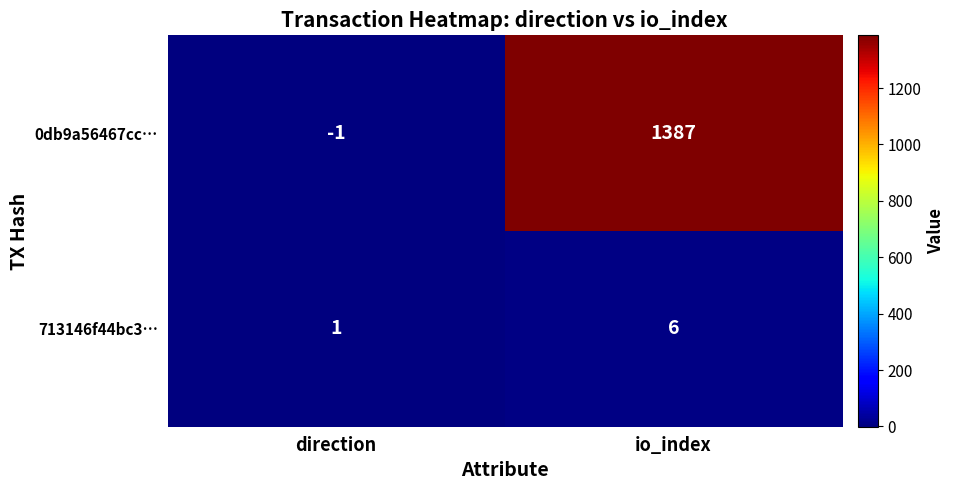

The 713146f44bc3… series shows 3 at io_index. True or false?

False